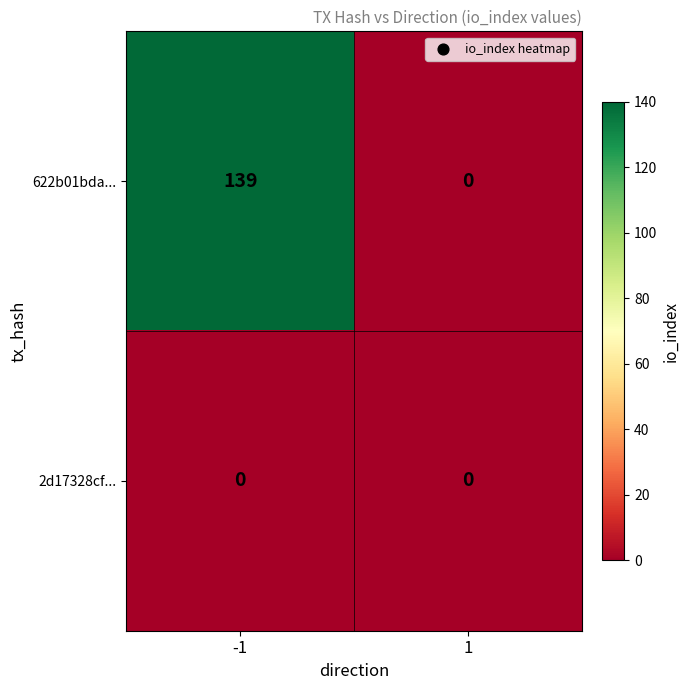

What is the greatest value displayed?

139